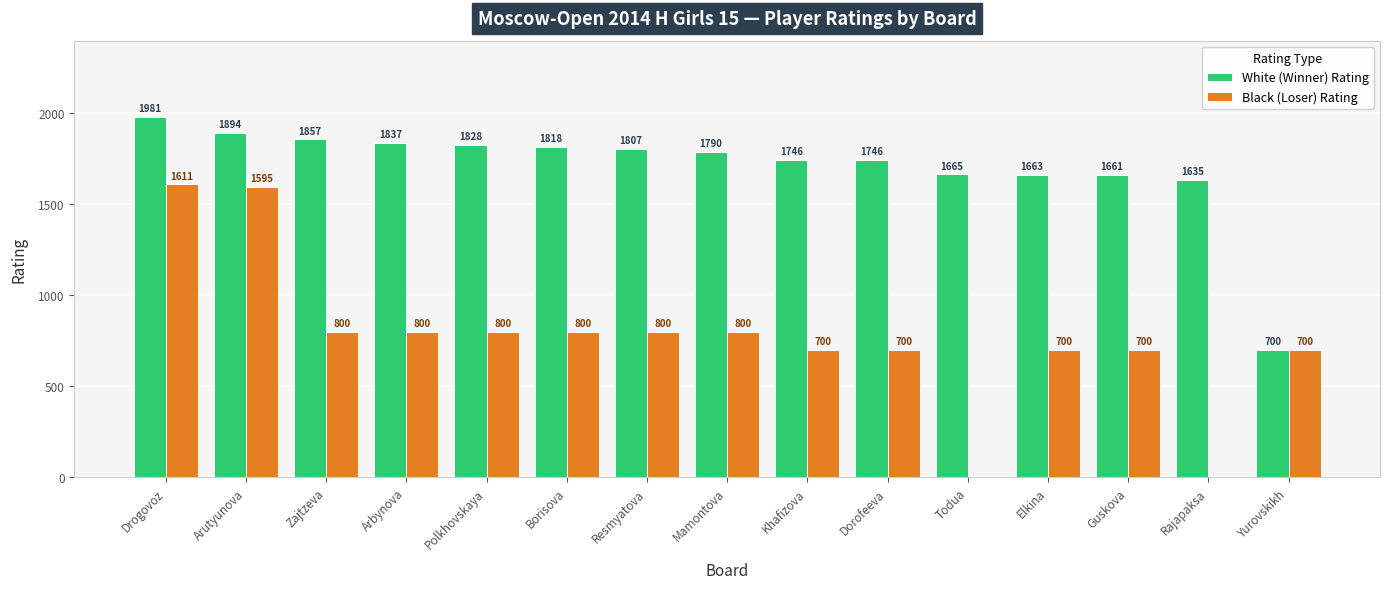

What is the sum of all Black (Loser) Rating values?

11506